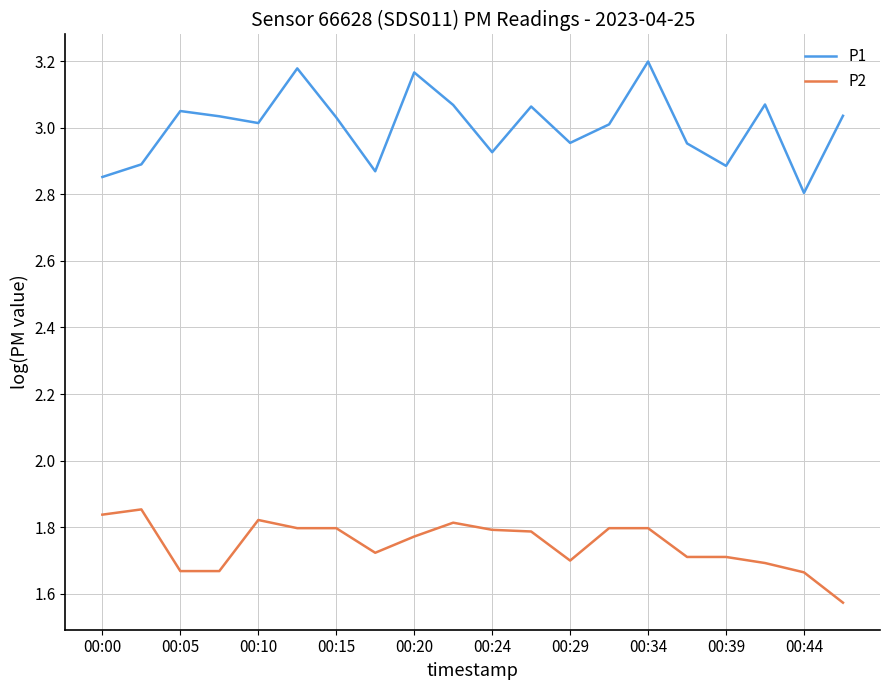

What is the difference between the maximum and minimum values in the P1 series?

0.4